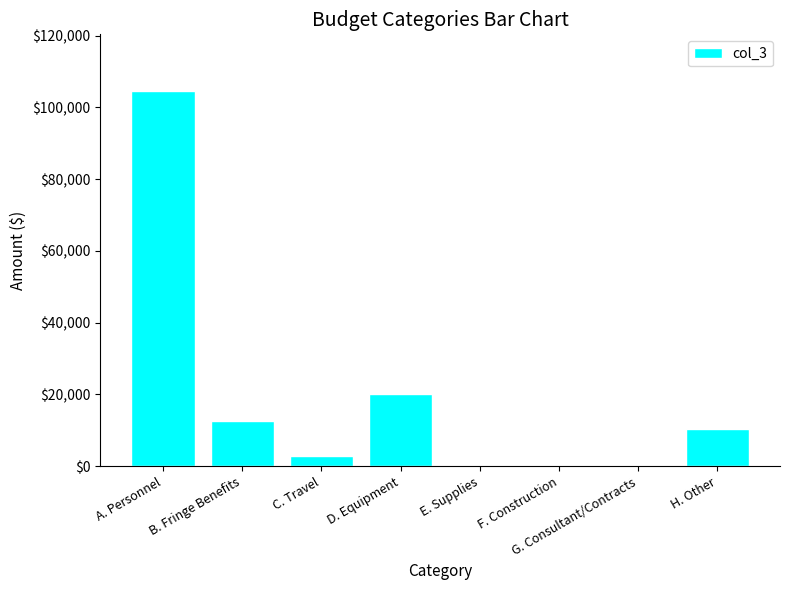

Between B. Fringe Benefits and A. Personnel, which is larger?

A. Personnel